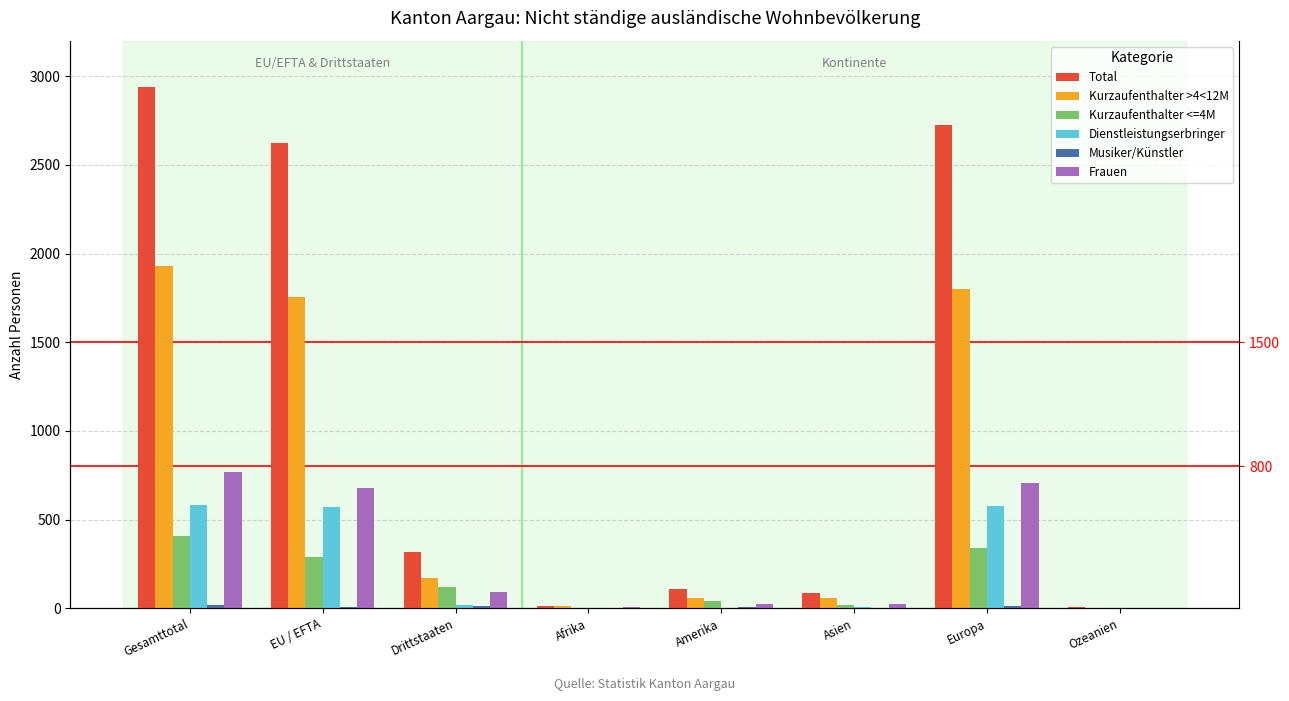

What is the difference between the highest and lowest values at Afrika?

15